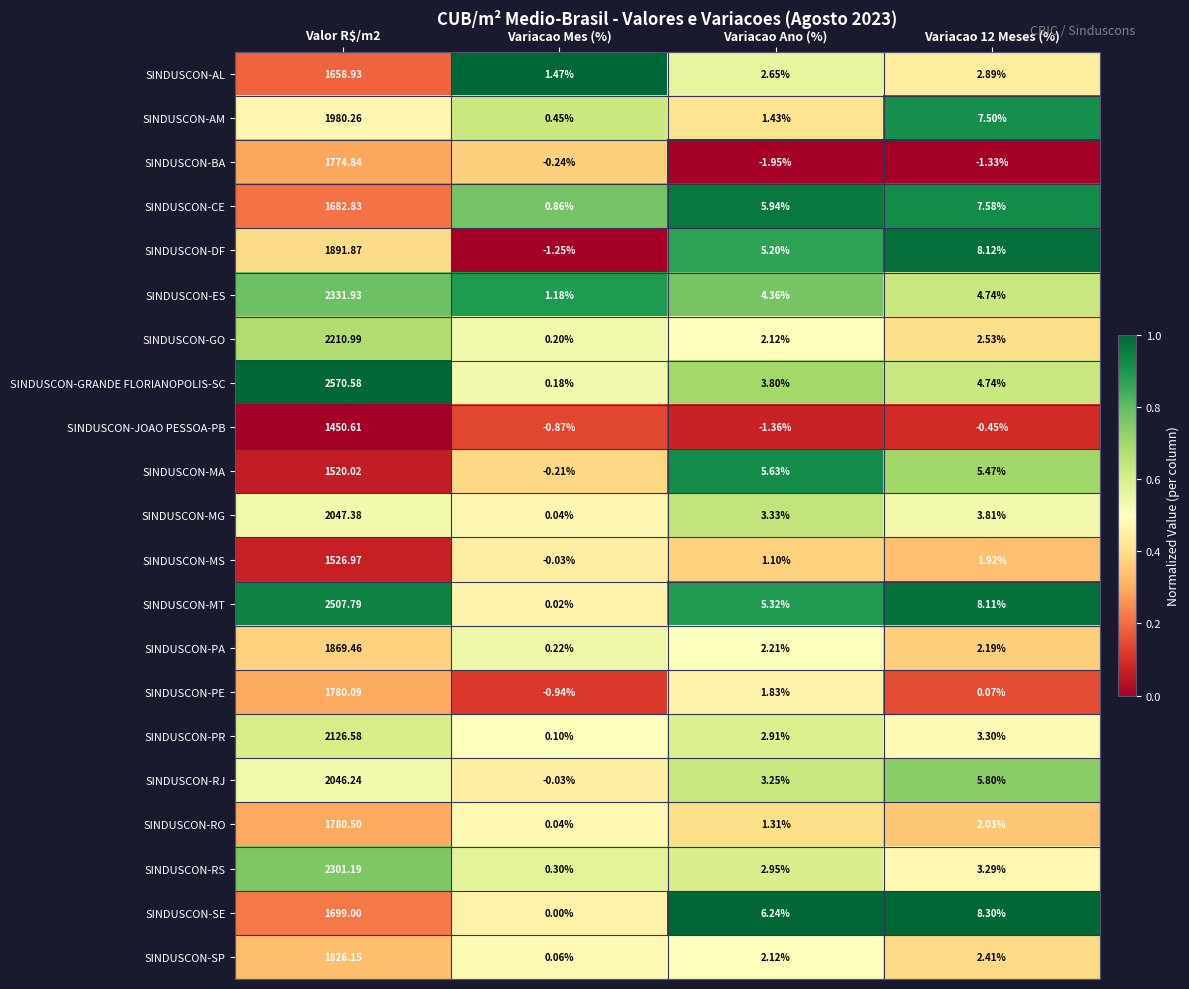

List the series in order of their peak value, highest first.

SINDUSCON-GRANDE FLORIANOPOLIS-SC, SINDUSCON-MT, SINDUSCON-ES, SINDUSCON-RS, SINDUSCON-GO, SINDUSCON-PR, SINDUSCON-MG, SINDUSCON-RJ, SINDUSCON-AM, SINDUSCON-DF, SINDUSCON-PA, SINDUSCON-SP, SINDUSCON-RO, SINDUSCON-PE, SINDUSCON-BA, SINDUSCON-SE, SINDUSCON-CE, SINDUSCON-AL, SINDUSCON-MS, SINDUSCON-MA, SINDUSCON-JOAO PESSOA-PB